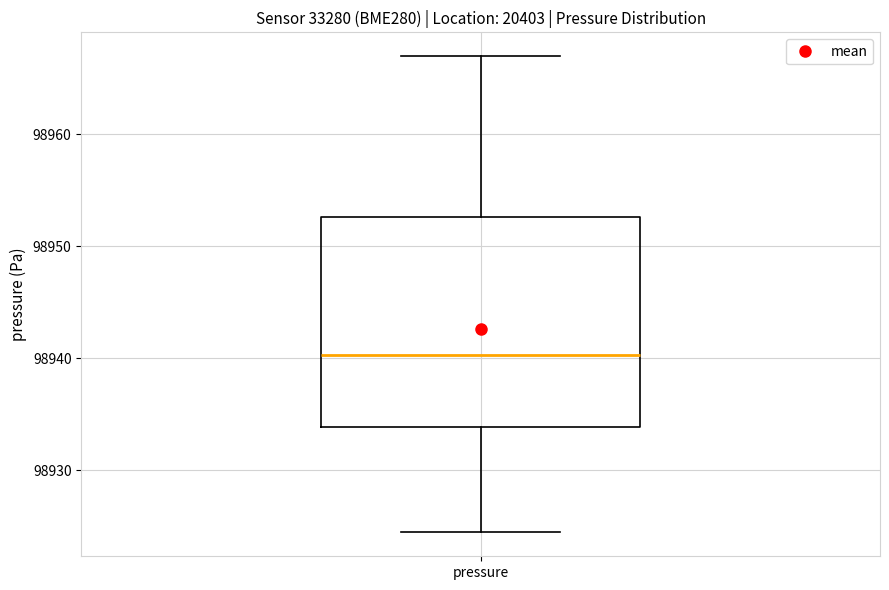

Where is the lower edge of the box for pressure on the y-axis? The values are not printed on the chart, so give them approximately, as read against the axis.

98934